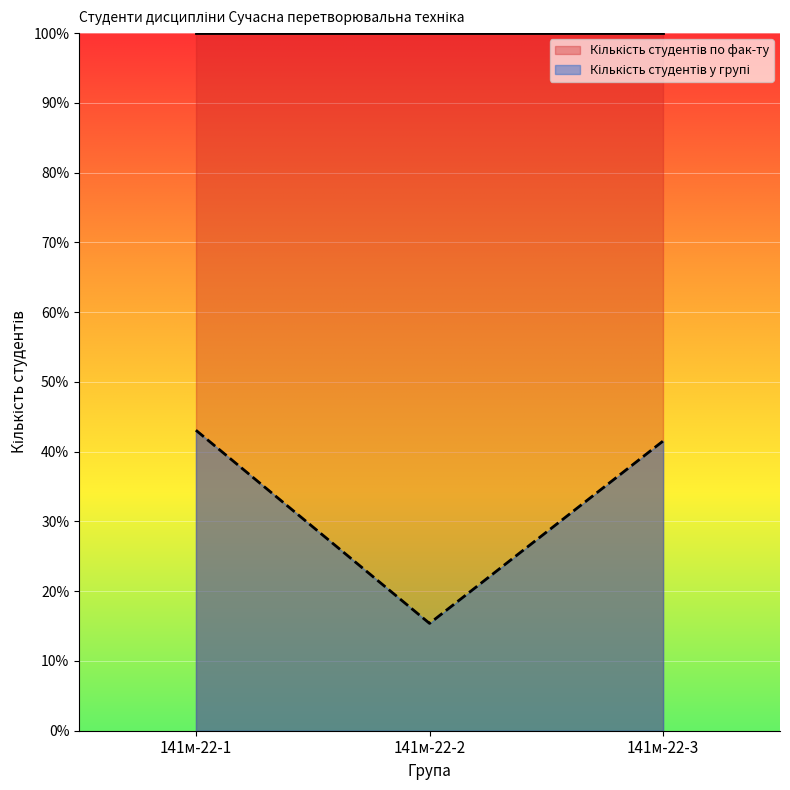

What is the difference between the second highest and minimum values?

26.2